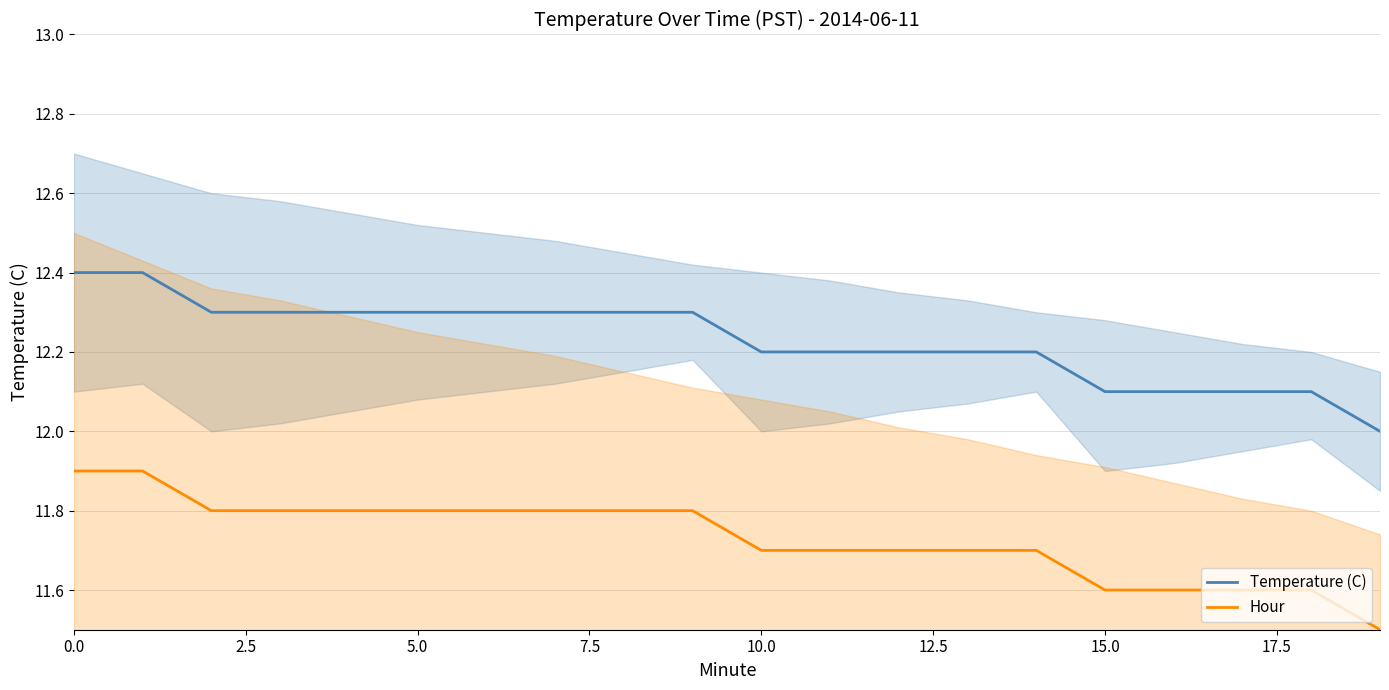

At how many categories does at least one series exceed 11?

20